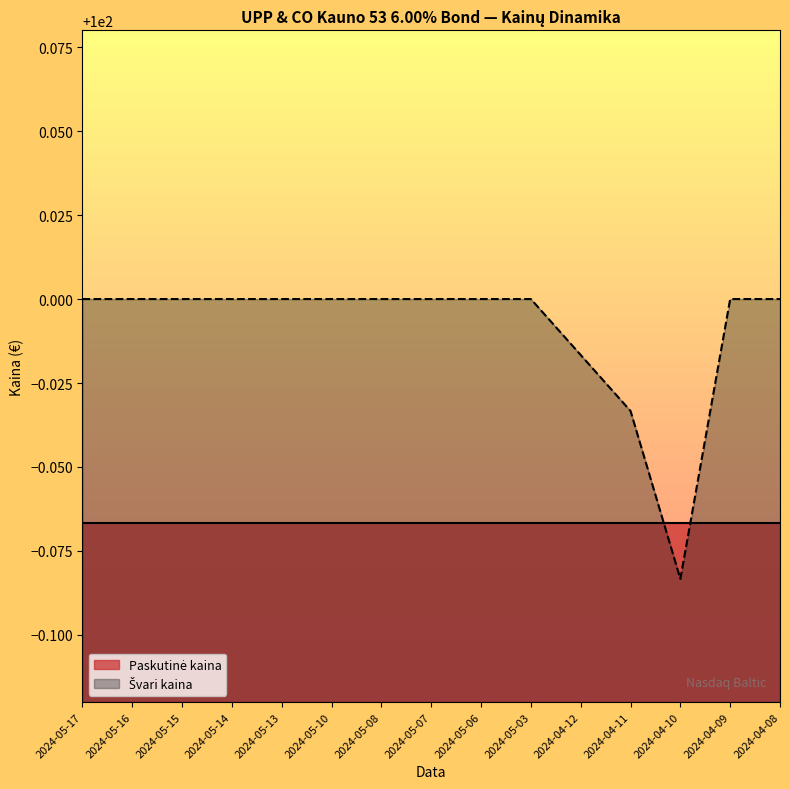

Reading left to right, transcribe all the data shown in this chart.

2024-05-17=100.0	2024-05-16=100.0	2024-05-15=100.0	2024-05-14=100.0	2024-05-13=100.0	2024-05-10=100.0	2024-05-08=100.0	2024-05-07=100.0	2024-05-06=100.0	2024-05-03=100.0	2024-04-12=100.0	2024-04-11=100.0	2024-04-10=99.9	2024-04-09=100.0	2024-04-08=100.0